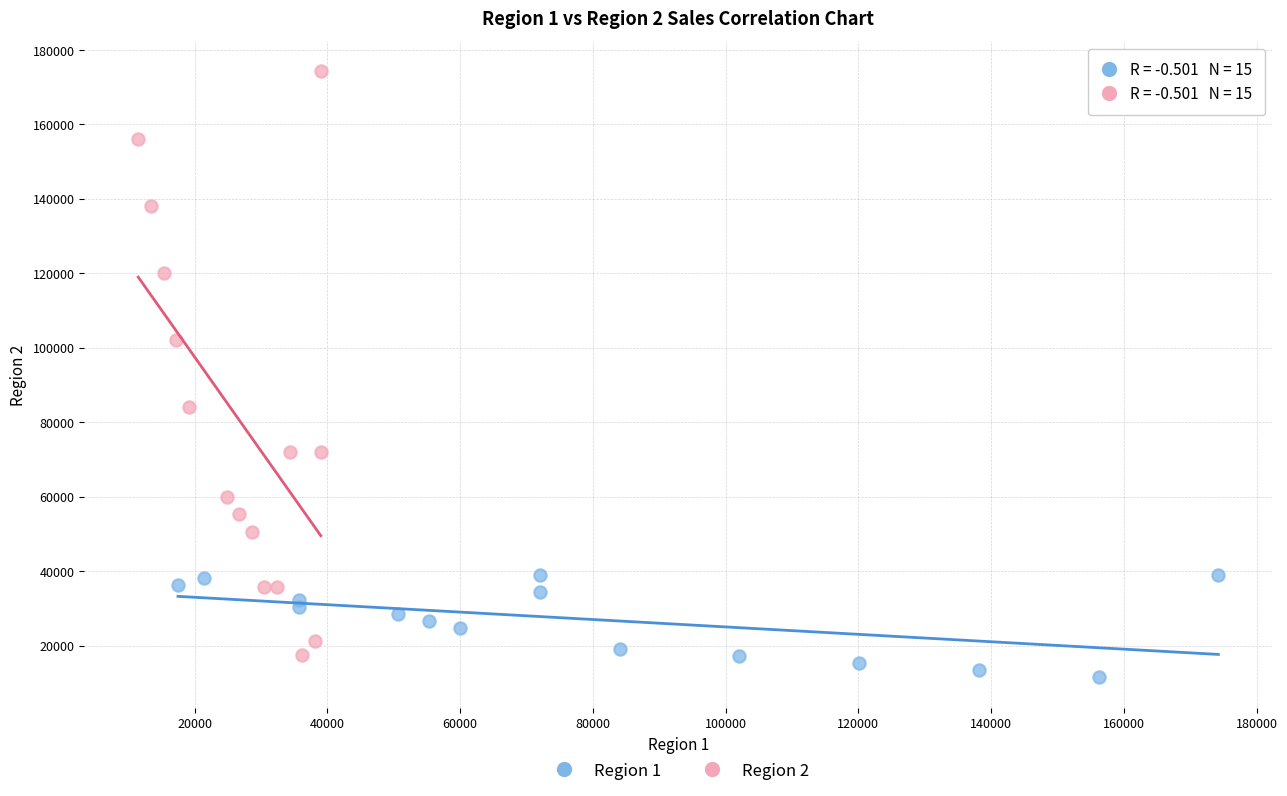

Which series reaches the maximum Y coordinate?

Region 2